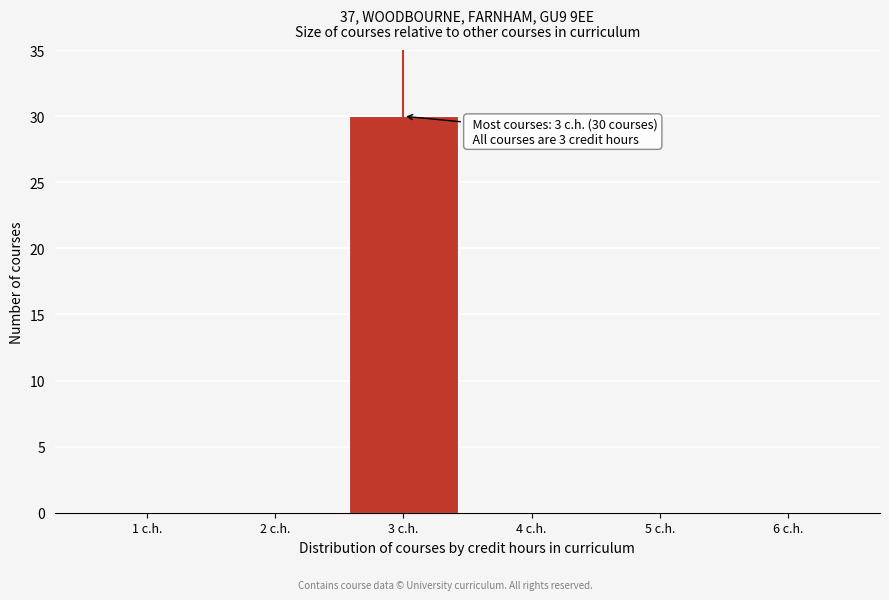

Reading right to left, extract all data points from this chart.

6 c.h.=0	5 c.h.=0	4 c.h.=0	3 c.h.=30	2 c.h.=0	1 c.h.=0